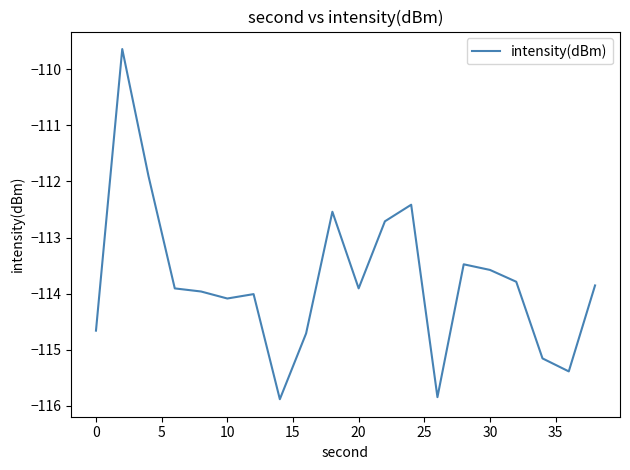

What is the smallest value displayed?

-115.9